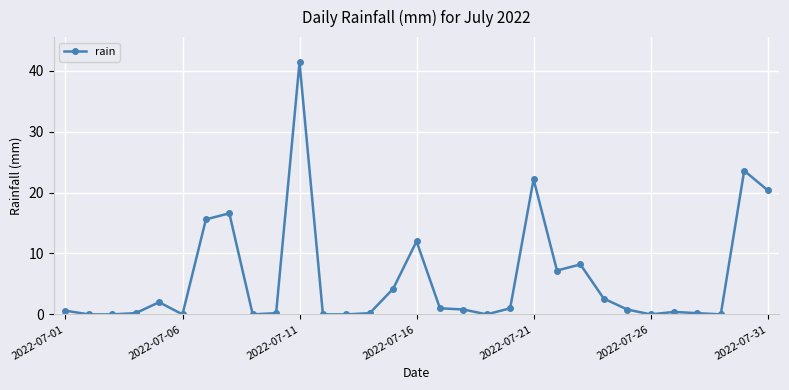

Reading left to right, what are all the values shown in this chart?

0.6	0.0	0.0	0.2	2.0	0.0	15.6	16.6	0.0	0.2	41.4	0.0	0.0	0.2	4.2	12.0	1.0	0.8	0.0	1.0	22.2	7.2	8.2	2.6	0.8	0.0	0.4	0.2	0.0	23.6	20.4